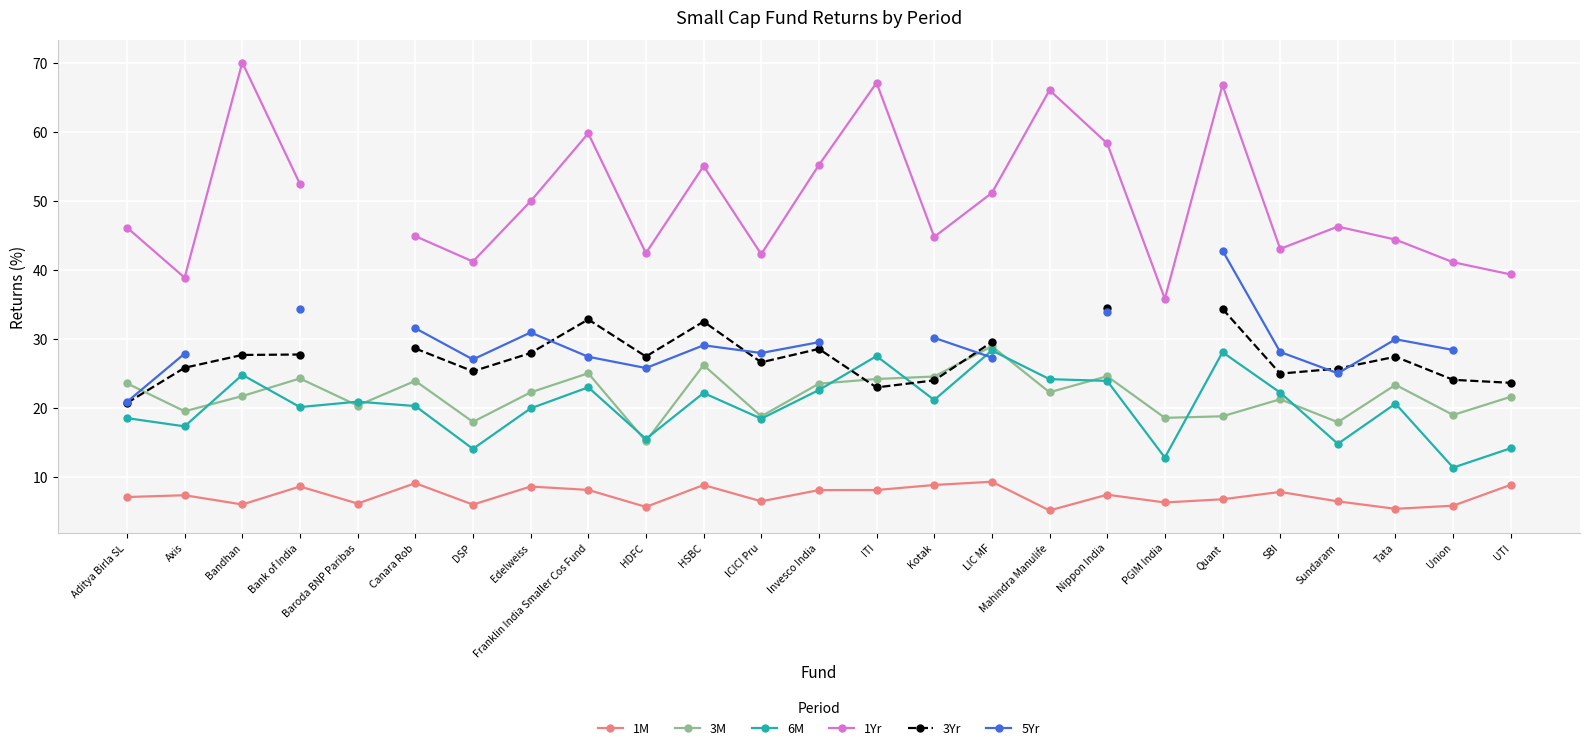

True or false: 1Yr and 3Yr intersect in this chart.

False